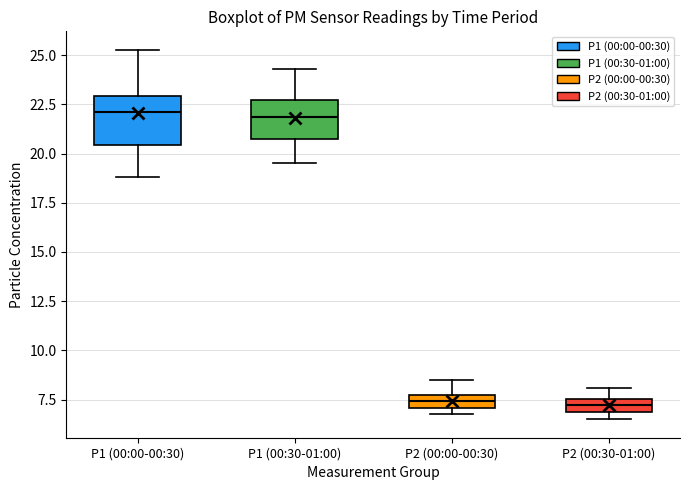

Which box is the tallest, from its lower edge to its upper edge?

P1 (00:00-00:30)